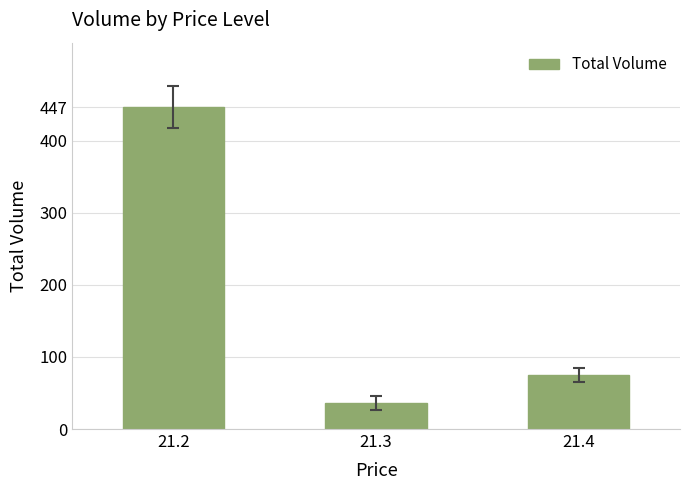

What is the sum of the values at 21.2 and 21.4?

522